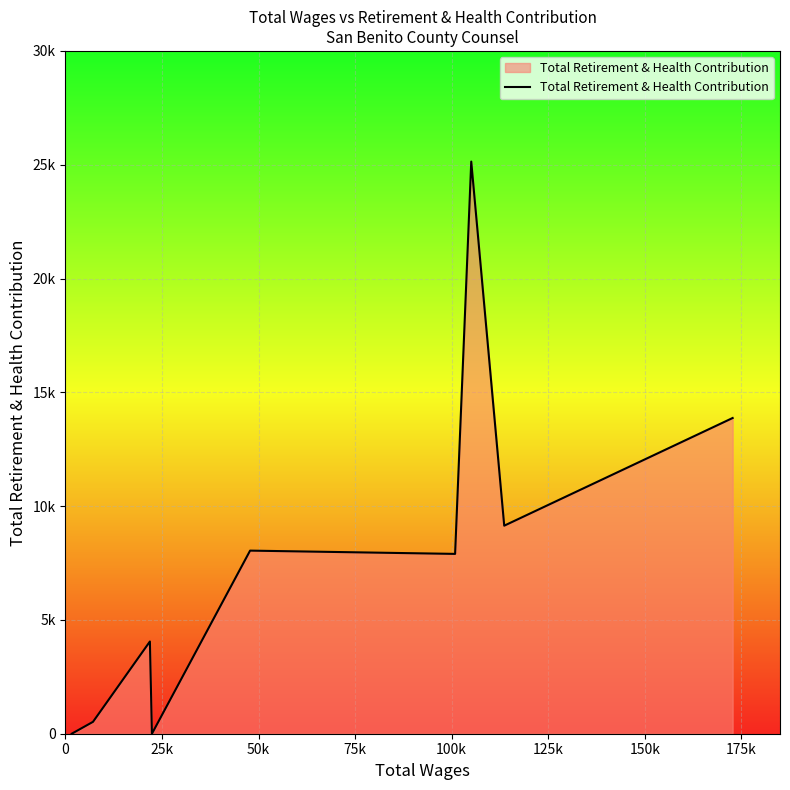

Does the chart have visible grid lines?

Yes